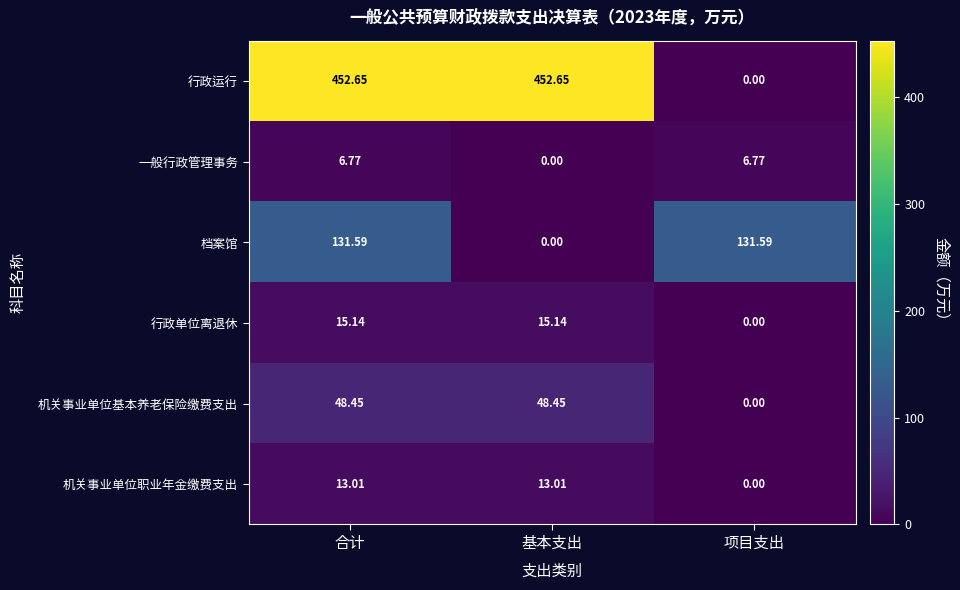

Which series changed the most between 基本支出 and 项目支出?

行政运行